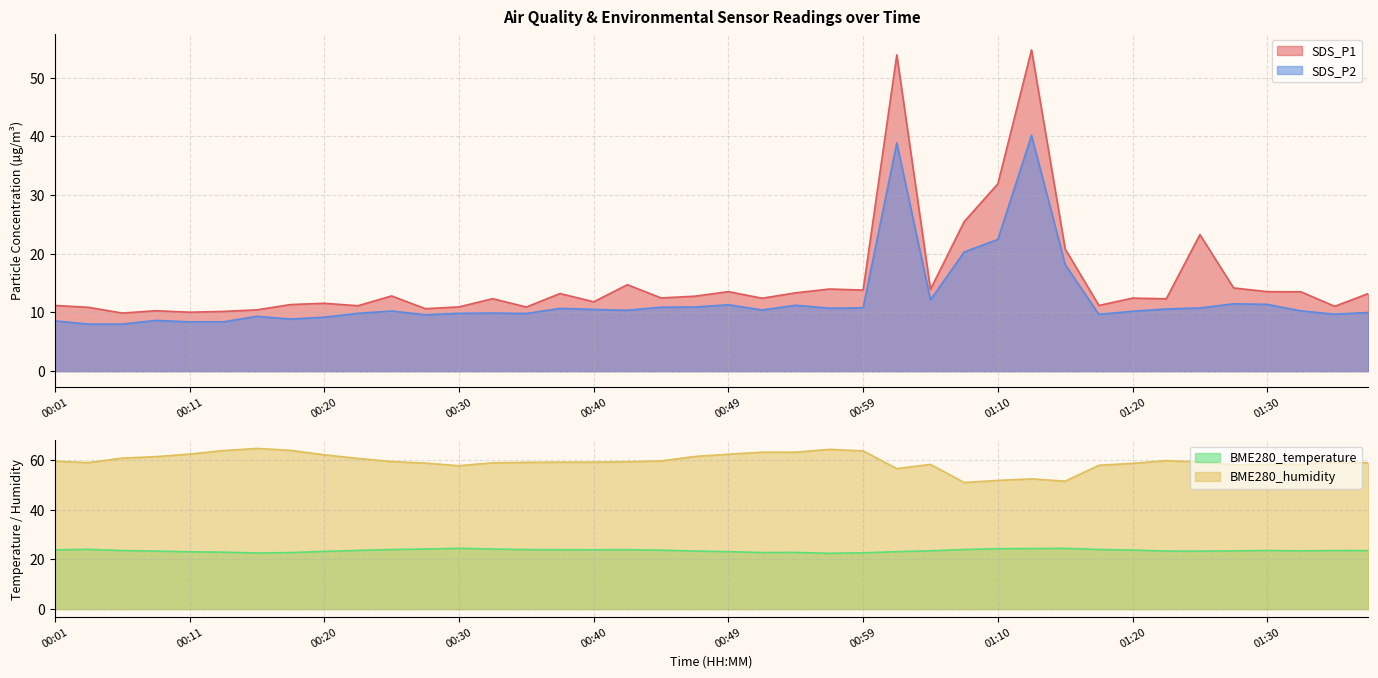

What position from the left is 00:57?

24